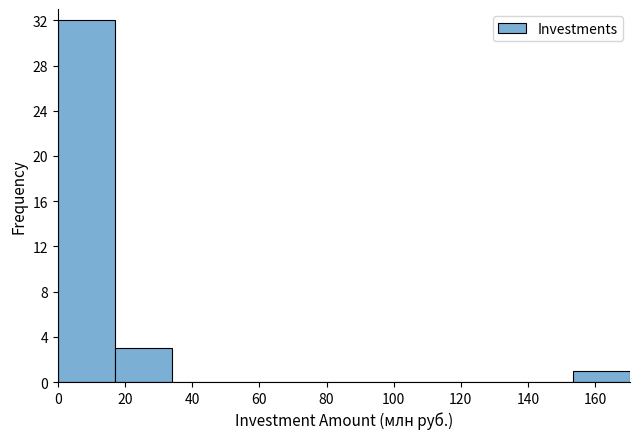

Reading left to right, list every bar in this chart as the range it spans on the x-axis followed by its height. Neither the bar edges nor the heights are printed on the chart, so give them approximately, as read against the axes.

0 to 18: 32
18 to 34: 3
34 to 52: 0
52 to 68: 0
68 to 86: 0
86 to 102: 0
102 to 120: 0
120 to 136: 0
136 to 154: 0
154 to 170: 1